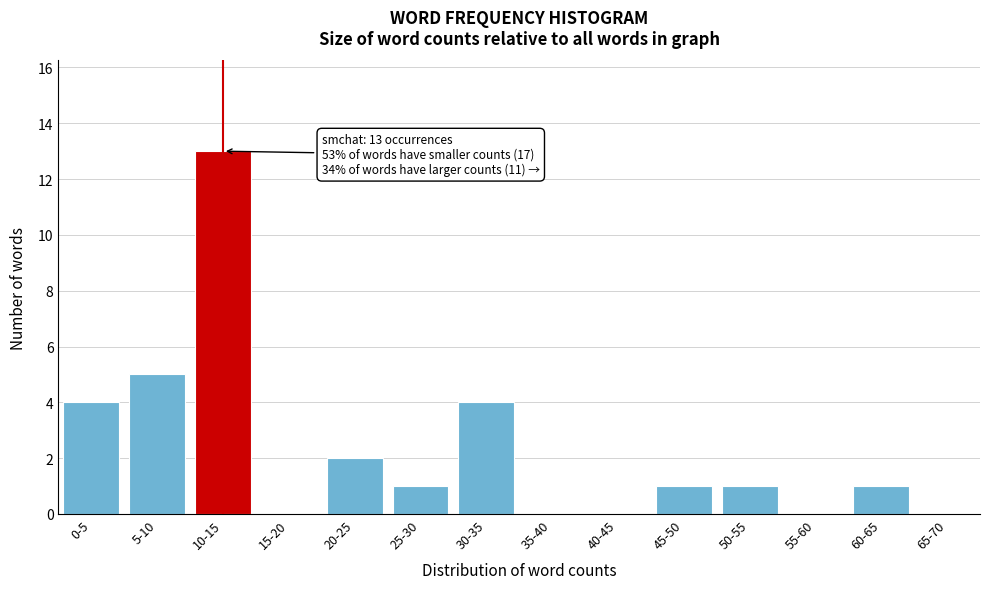

Reading right to left, transcribe all the data shown in this chart.

65-70=0	60-65=1	55-60=0	50-55=1	45-50=1	40-45=0	35-40=0	30-35=4	25-30=1	20-25=2	15-20=0	10-15=13	5-10=5	0-5=4